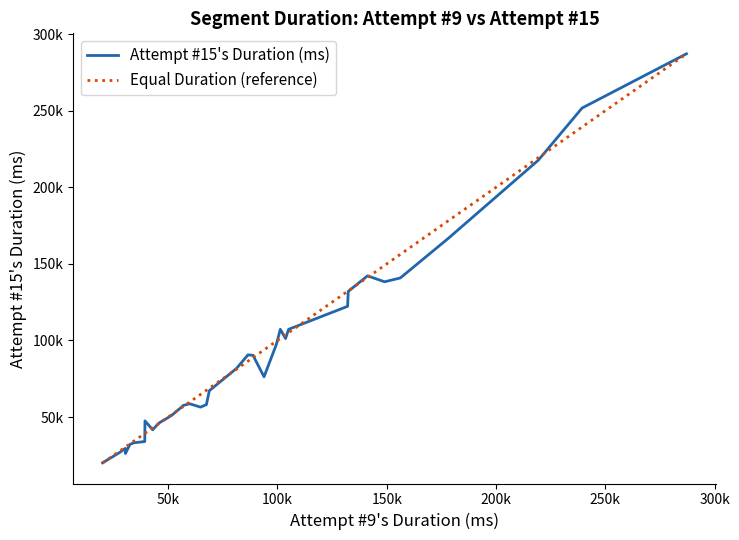

What is the sum of all Attempt #15's Duration (ms) values?

3166412